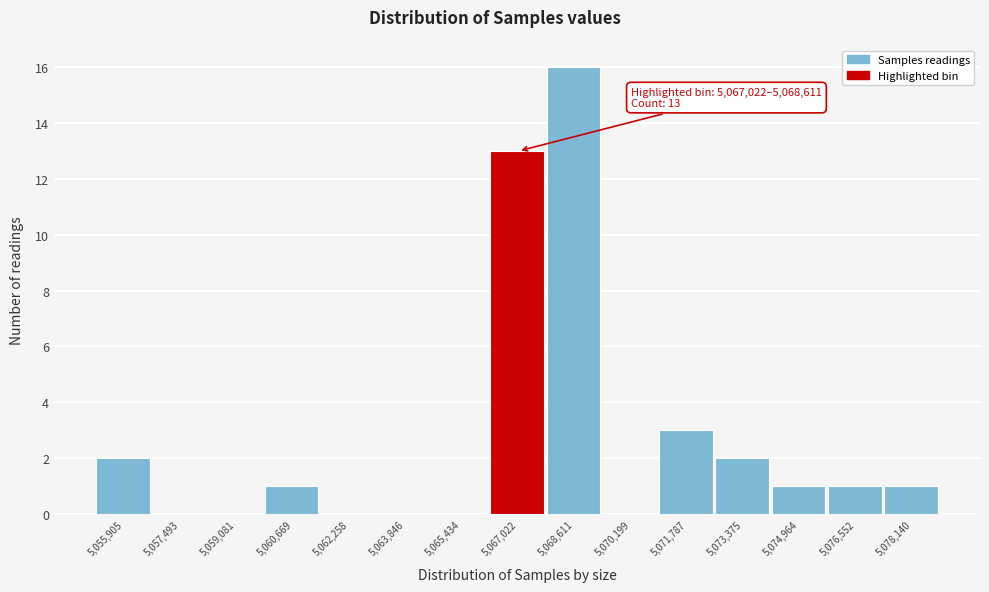

Reading right to left, list all the values displayed in this chart.

5,078,140=1	5,076,552=1	5,074,964=1	5,073,375=2	5,071,787=3	5,070,199=0	5,068,611=16	5,067,022=13	5,065,434=0	5,063,846=0	5,062,258=0	5,060,669=1	5,059,081=0	5,057,493=0	5,055,905=2